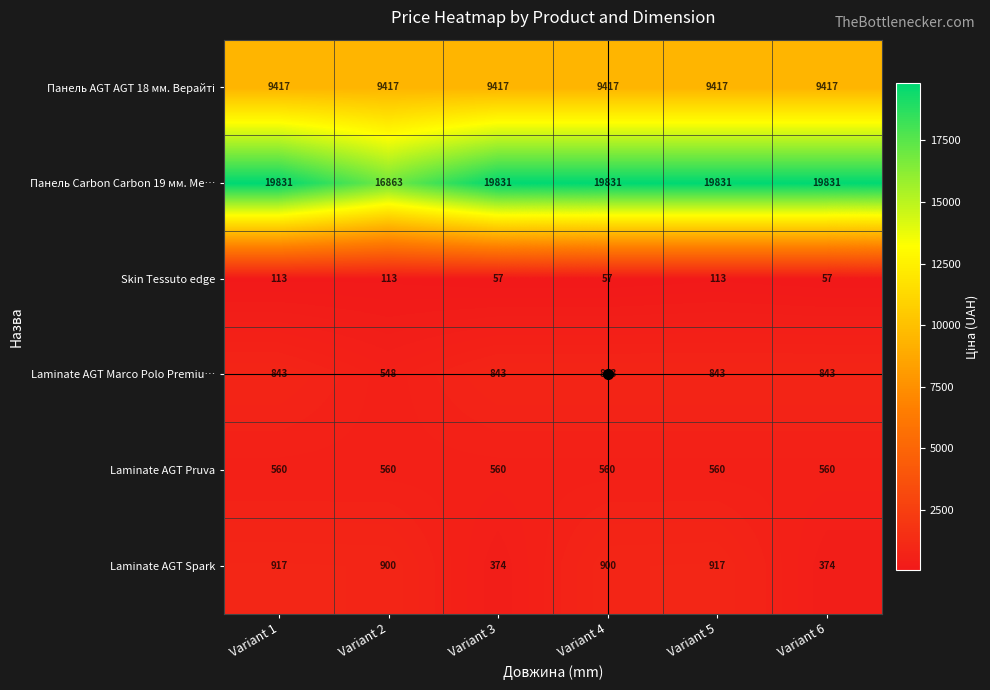

Count the number of categories in the chart.

6